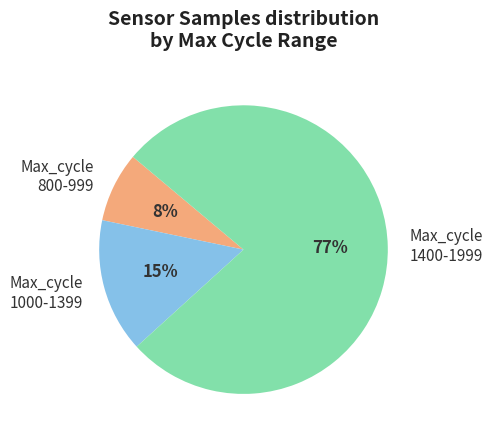

Rank the categories by value from lowest to highest.

Max_cycle 800-999, Max_cycle 1000-1399, Max_cycle 1400-1999